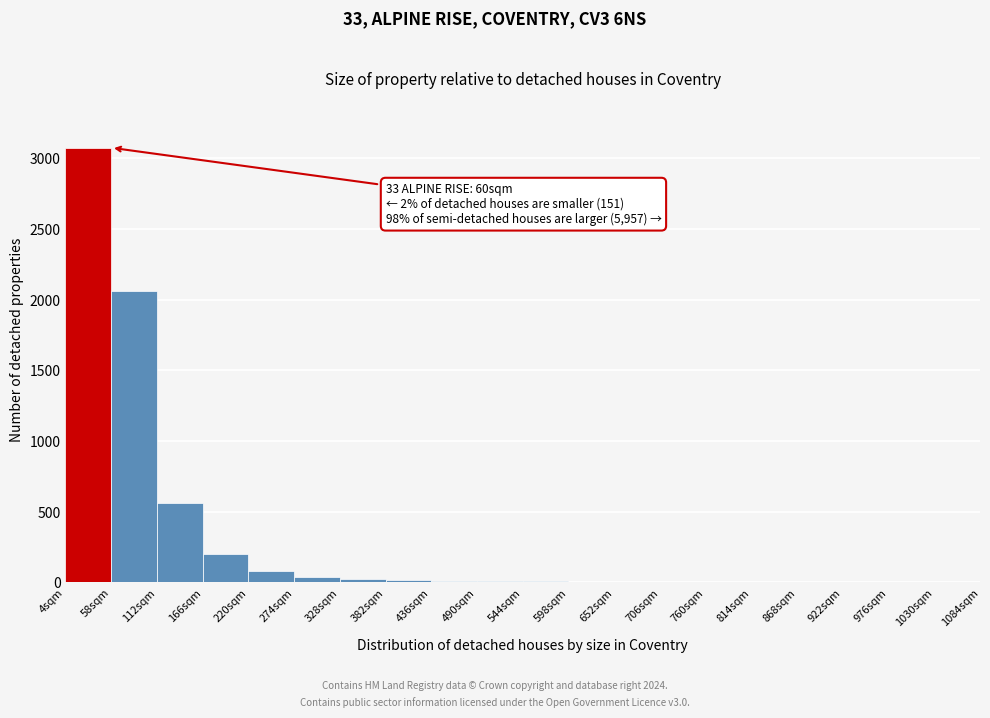

Over which range of the x-axis is the bar tallest?

4 to 58